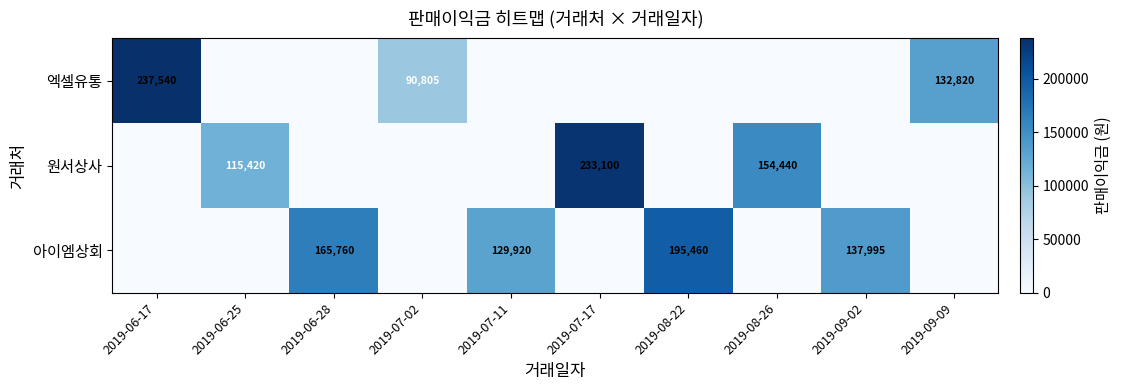

The value of 엑셀유통 at 2019-07-02 is 146727. True or false?

False